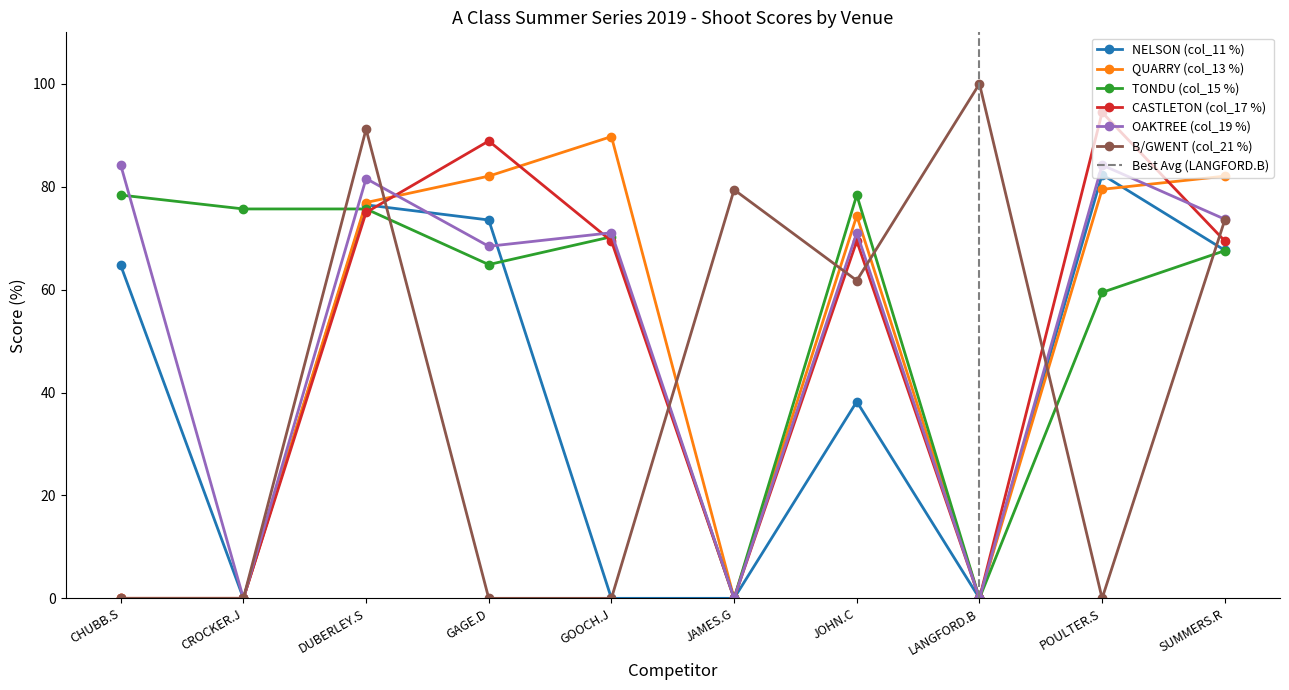

The value of QUARRY (col_13 %) at GAGE.D is 41.8. True or false?

False